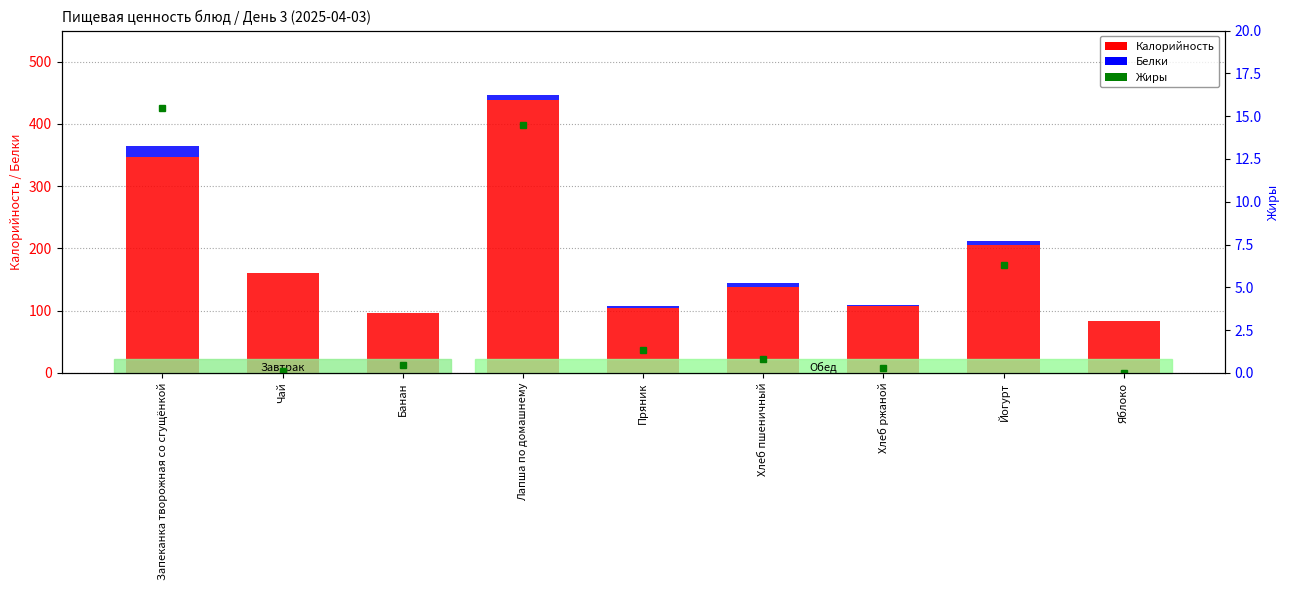

What is the difference between the maximum and second lowest values in the Калорийность series?

343.2